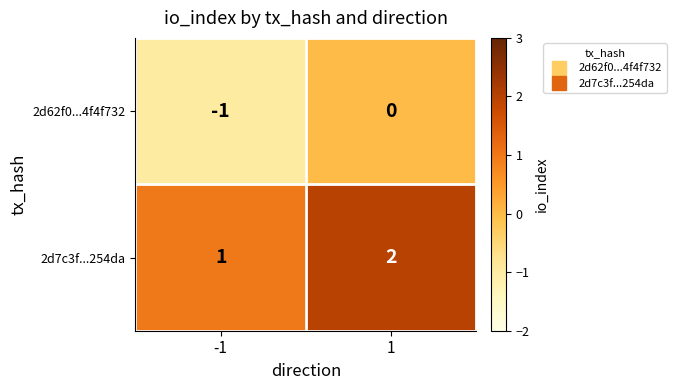

Reading left to right, what are all the values shown in this chart?

2d62f0...4f4f732: -1	0
2d7c3f...254da: 1	2